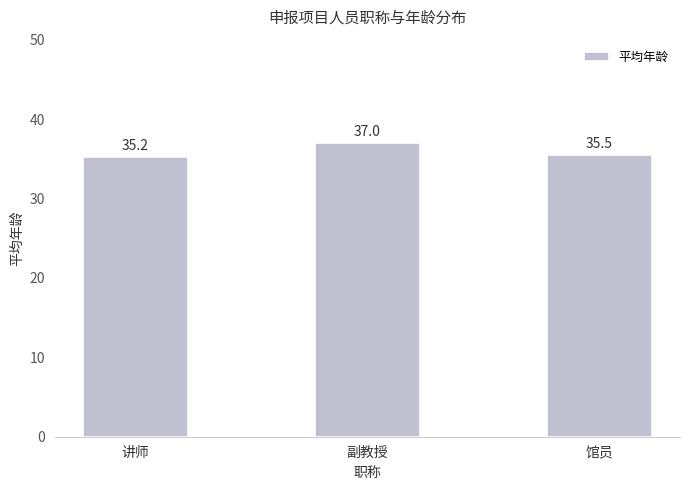

The chart shows a value of 59.2 at 馆员. True or false?

False